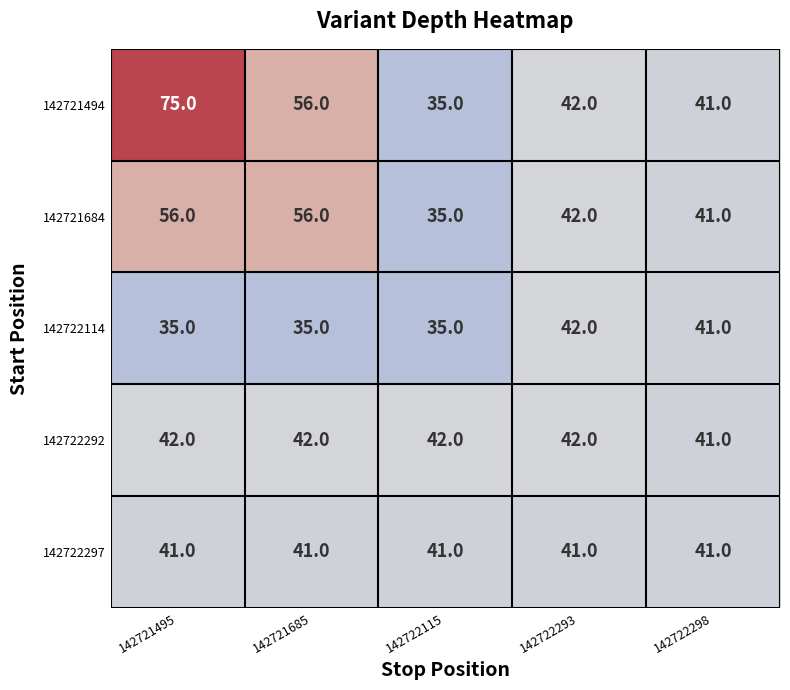

The value of 142722114 at 142721685 is 53. True or false?

False